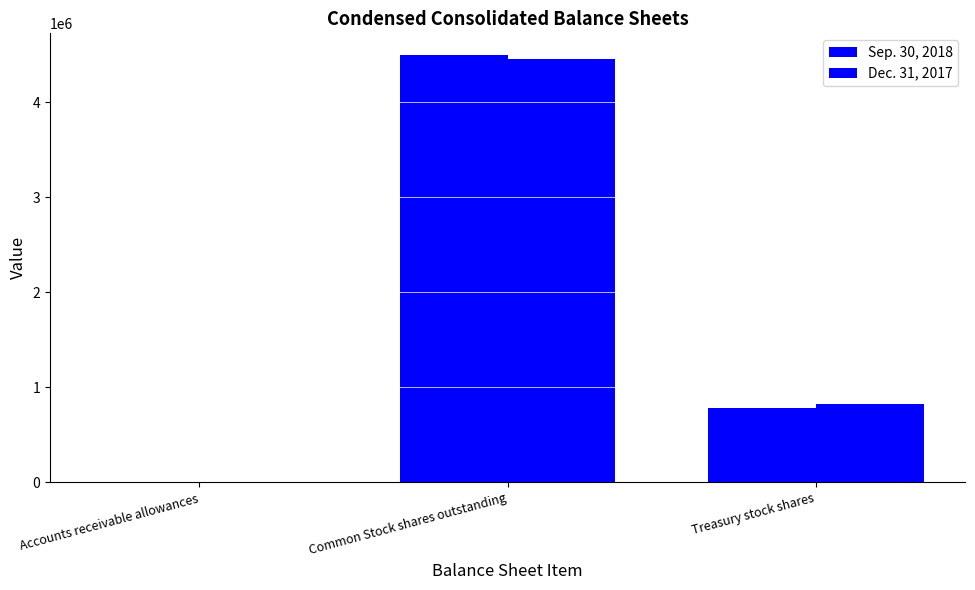

Reading right to left, extract all data points from this chart.

Sep. 30, 2018: Treasury stock shares=786277	Common Stock shares outstanding=4498223	Accounts receivable allowances=2449
Dec. 31, 2017: Treasury stock shares=829671	Common Stock shares outstanding=4454829	Accounts receivable allowances=2102